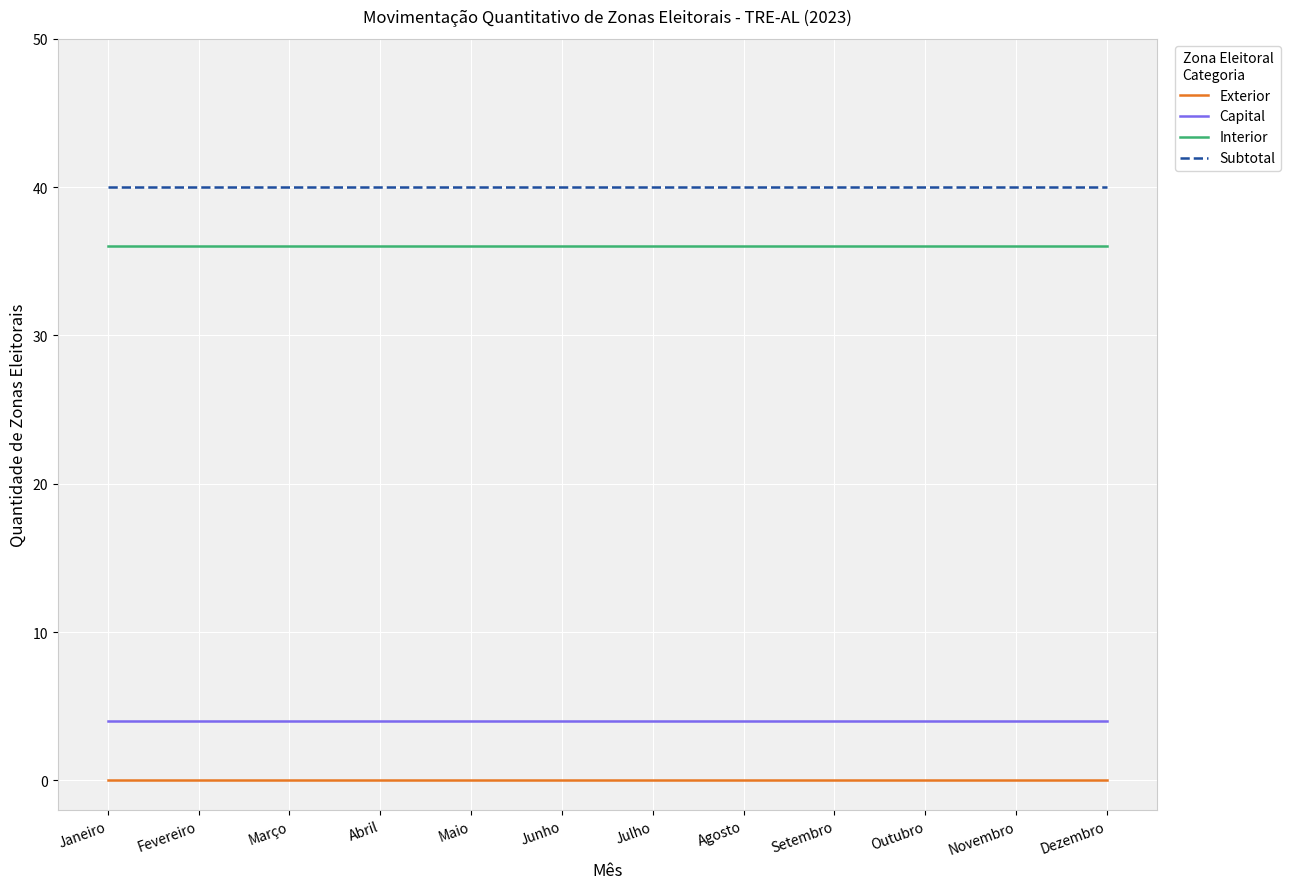

What is the maximum value for Subtotal?

40